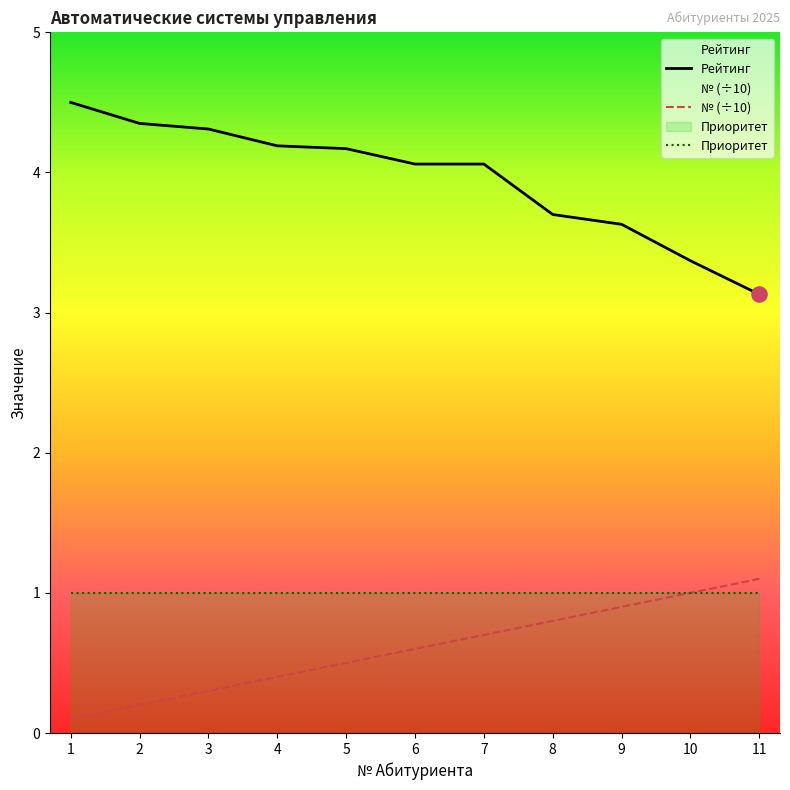

At how many categories does at least one series exceed 1?

11